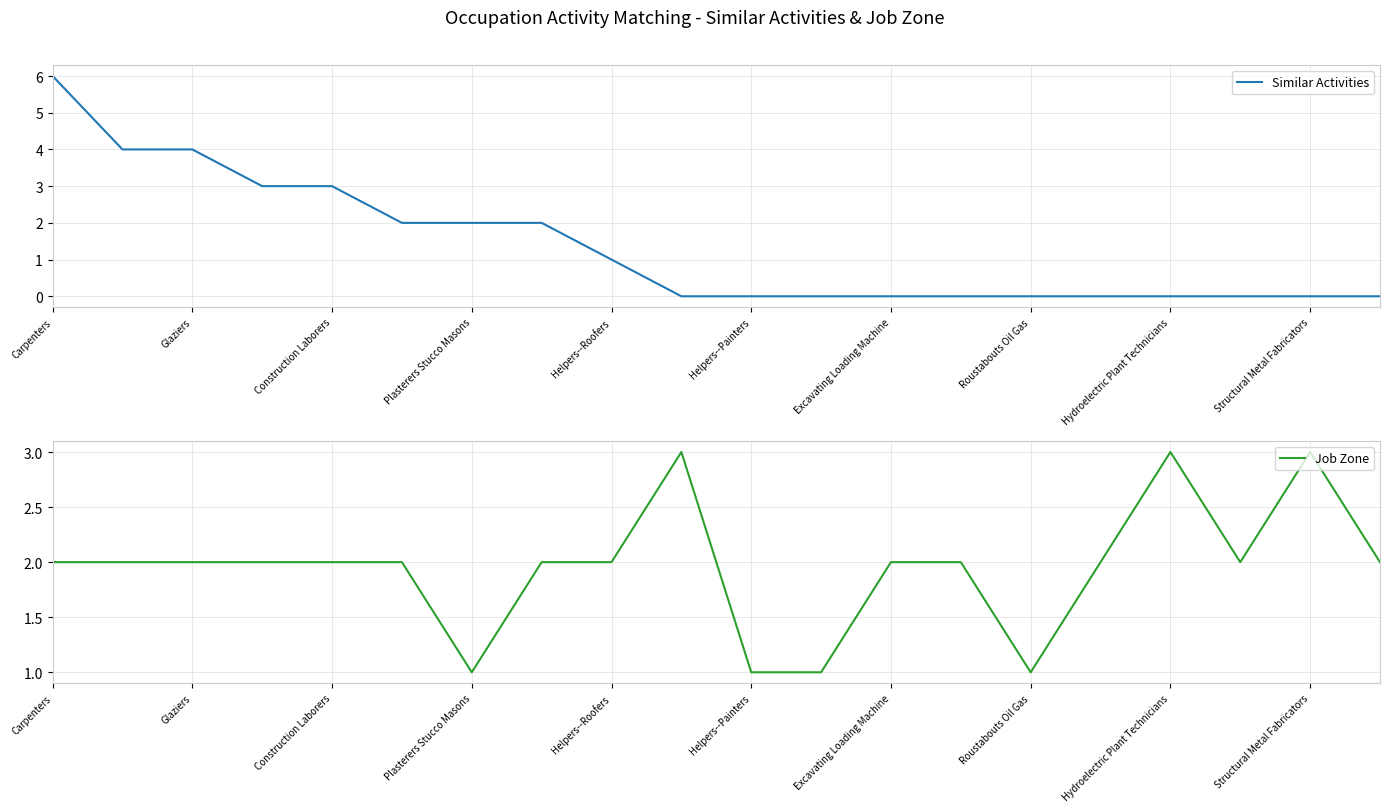

Rank the series at 17 from lowest to highest value.

Similar Activities, Job Zone